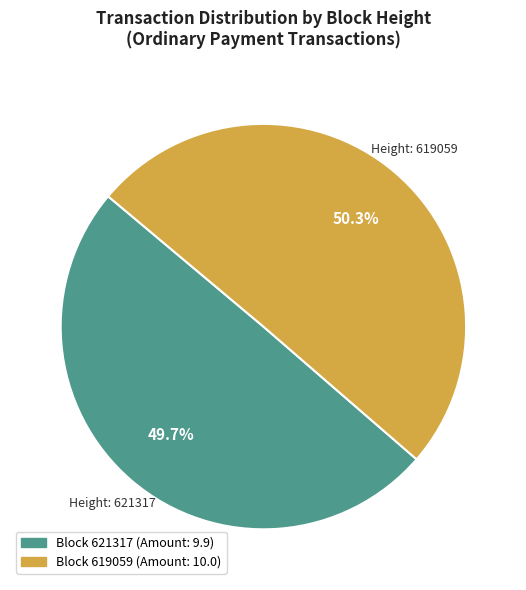

To the nearest percent, what is the difference between the largest and smallest slice percentages?

1%